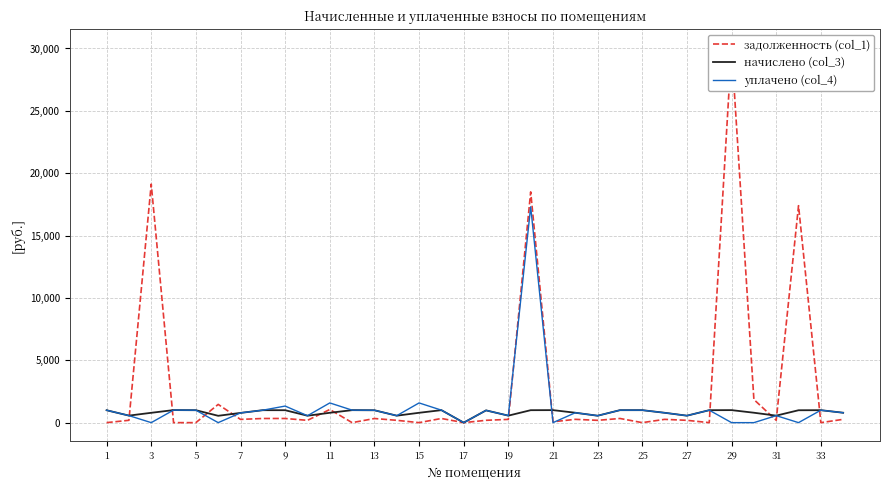

Which series has the largest range (max minus min)?

задолженность (col_1)